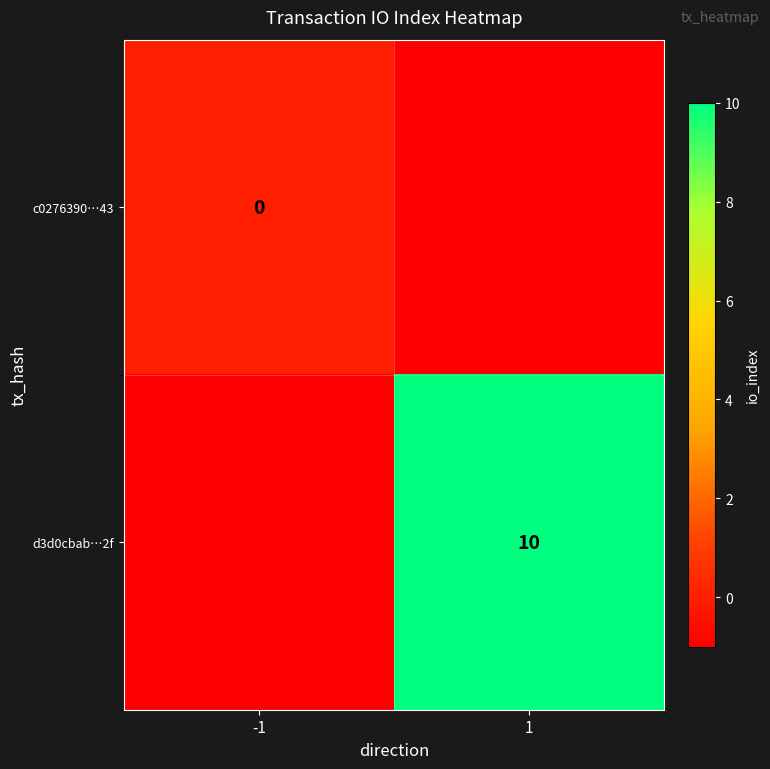

Count the d3d0cbab…2f values in the range -1 to 10.

2